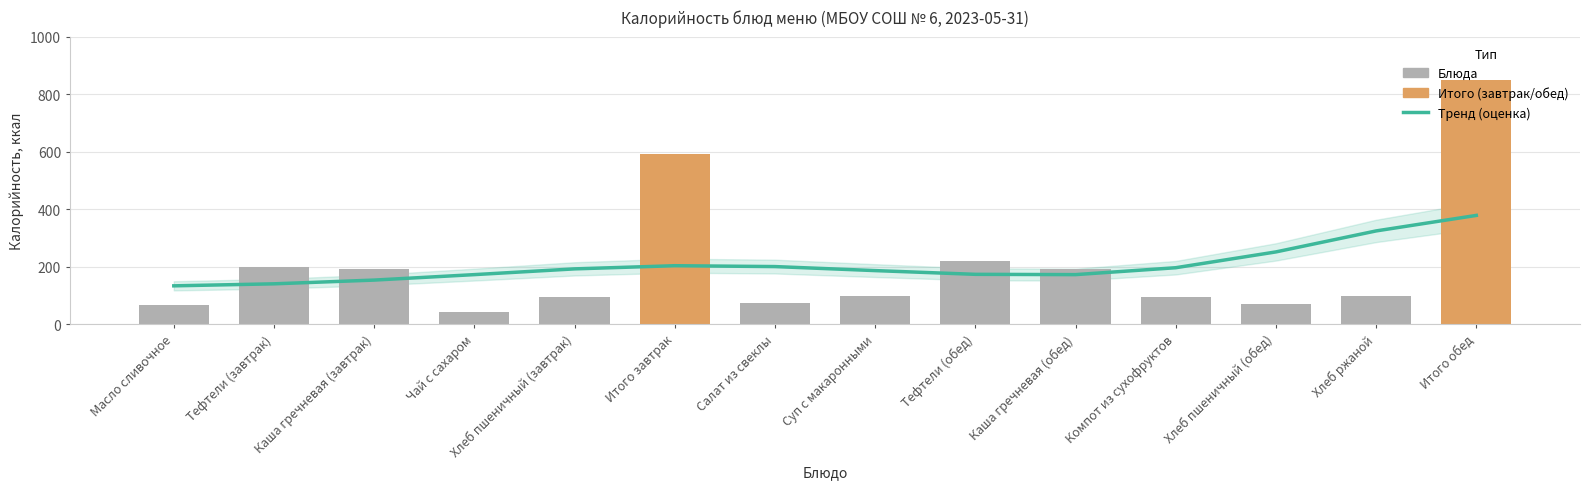

Reading left to right, list all the values displayed in this chart.

66	199	193	41	93	592	75	98	220	193	94	70	98	848